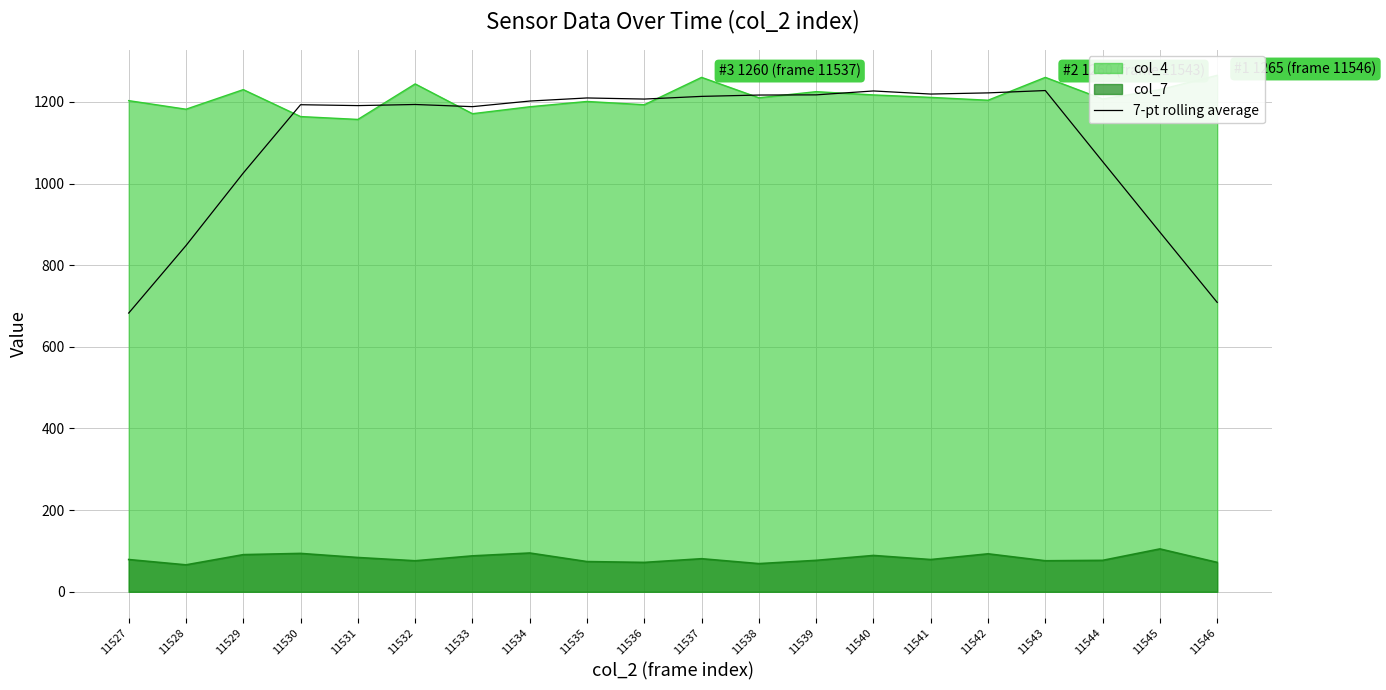

What is the value of the 14th point from the left?

1226.7